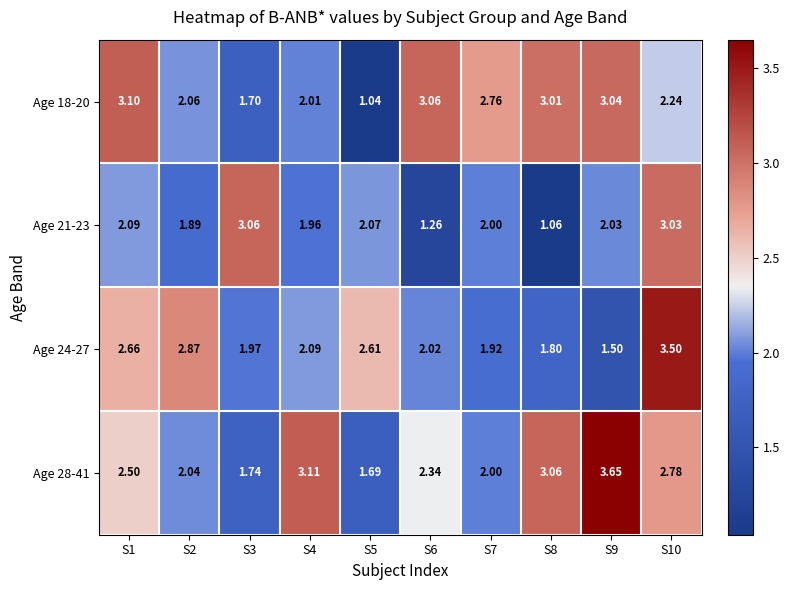

List the series in order of their overall mean, lowest first.

Age 21-23, Age 24-27, Age 18-20, Age 28-41